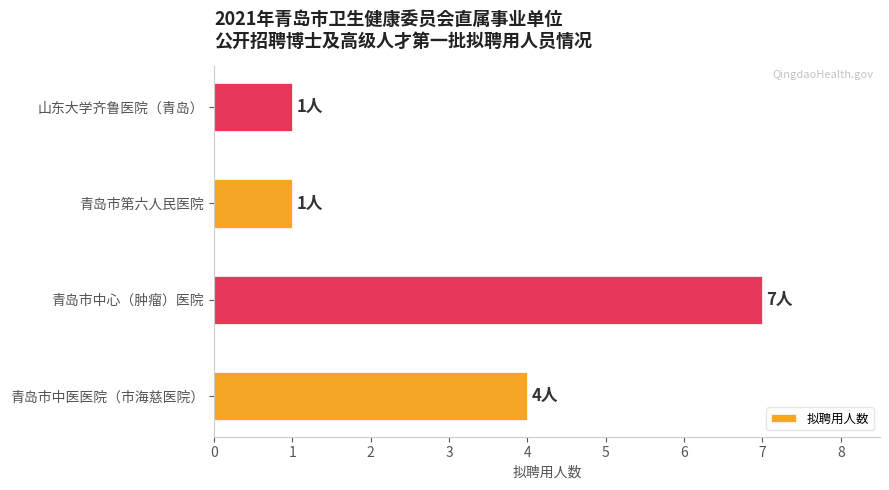

The chart shows a value of 4 at 青岛市中医医院（市海慈医院）. True or false?

True